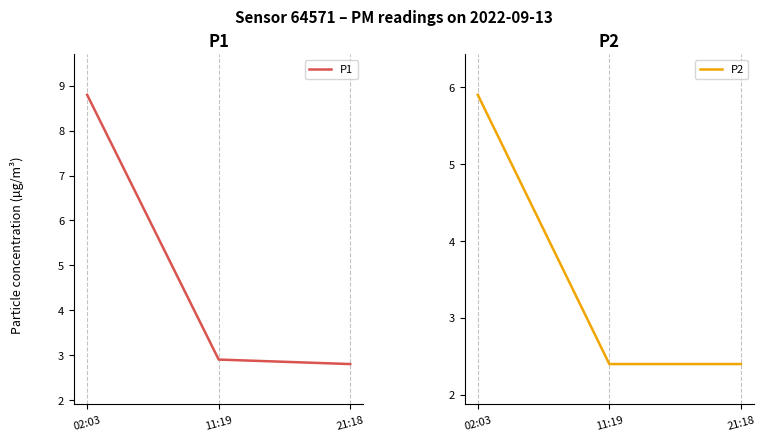

Count the P1 values in the range 2 to 8.

2